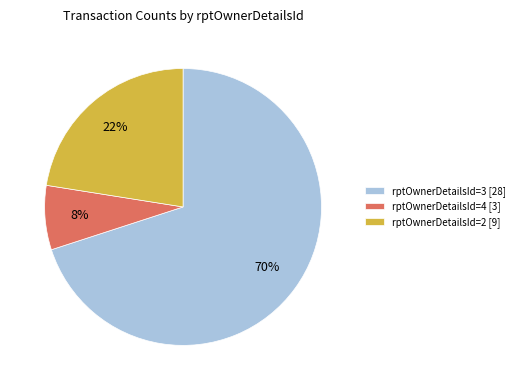

What is the ratio of the value at rptOwnerDetailsId=4 [3] to the value at rptOwnerDetailsId=2 [9]?

0.3